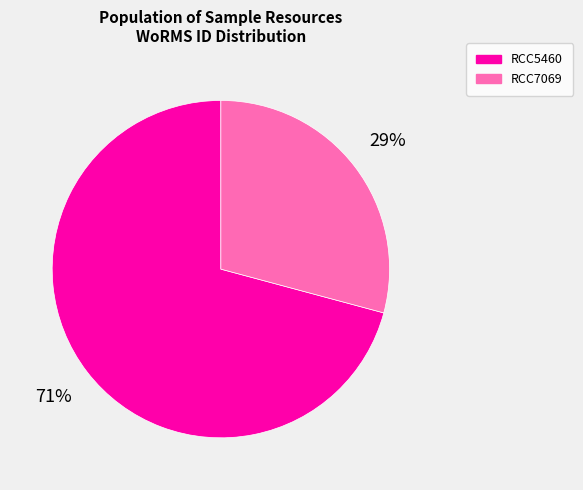

Rank the categories by value from highest to lowest.

RCC5460, RCC7069